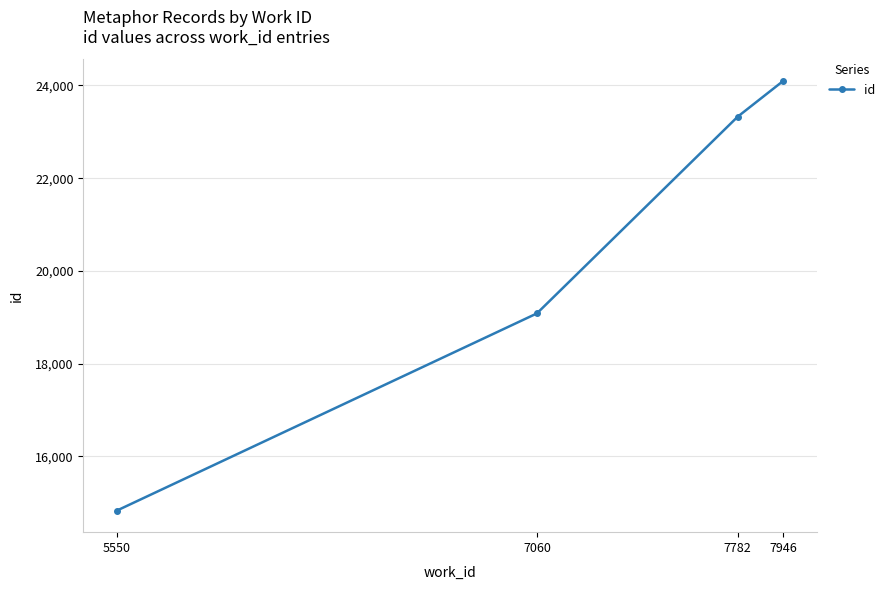

What is the sum of all values?

81341